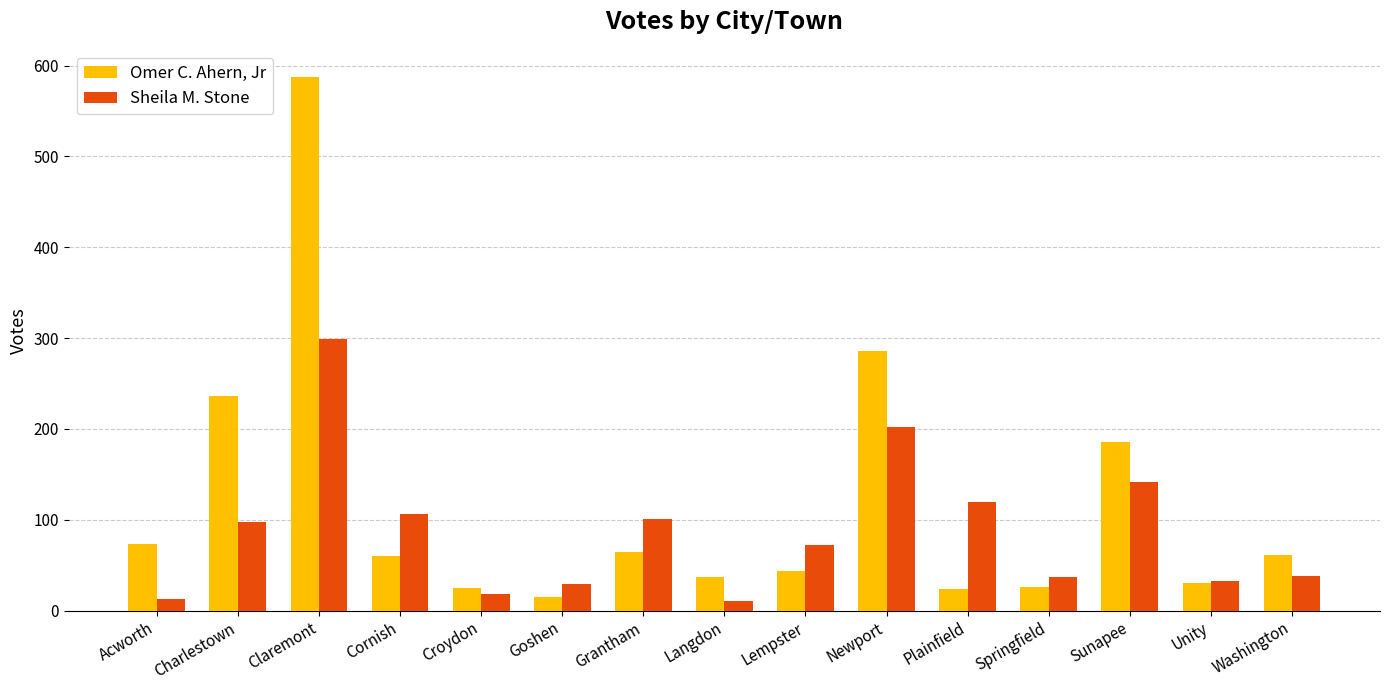

At Acworth, list the series in order from largest to smallest.

Omer C. Ahern, Jr, Sheila M. Stone